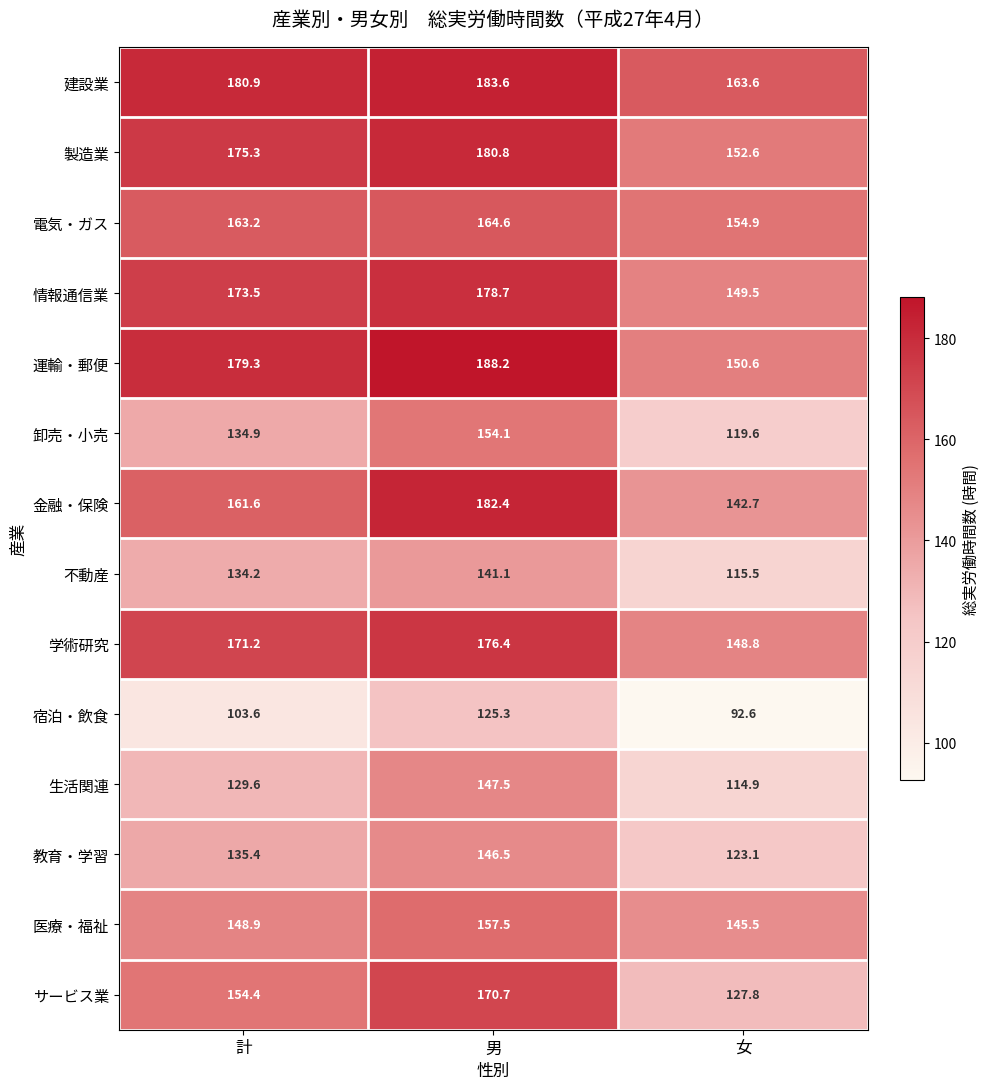

How many series are shown in this chart?

14